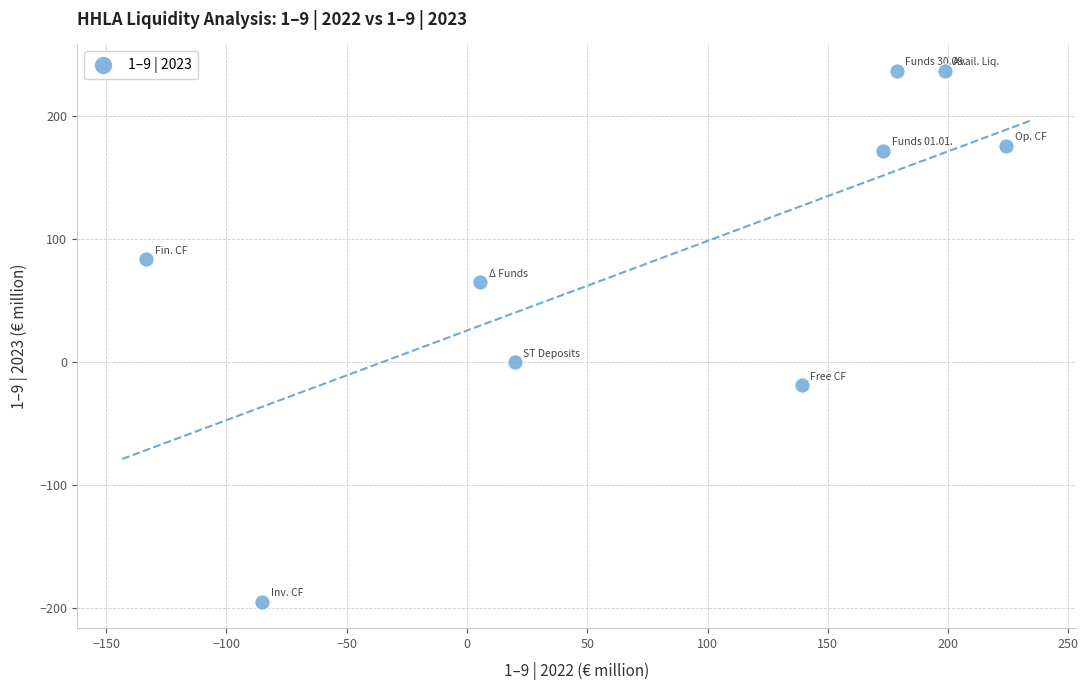

What is the average Y value?

83.9